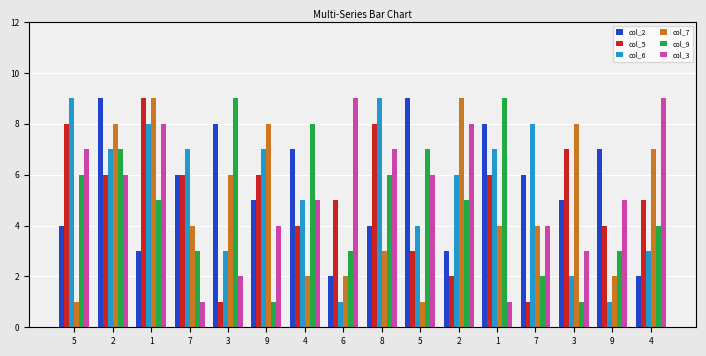

Count the col_3 values in the range 4 to 8.

10